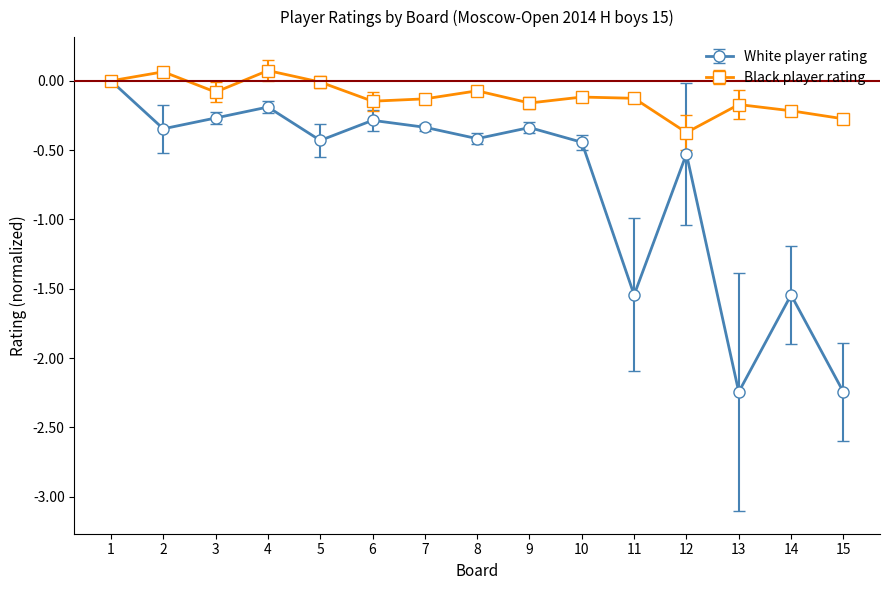

List the series in order of their peak value, highest first.

Black player rating, White player rating